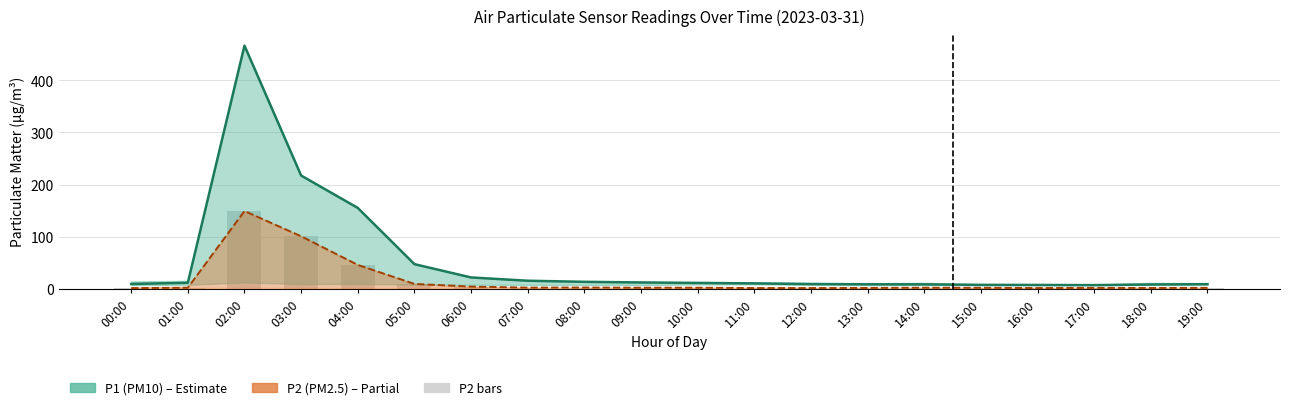

At which label is P2 (PM2.5) closest to 75?

03:00